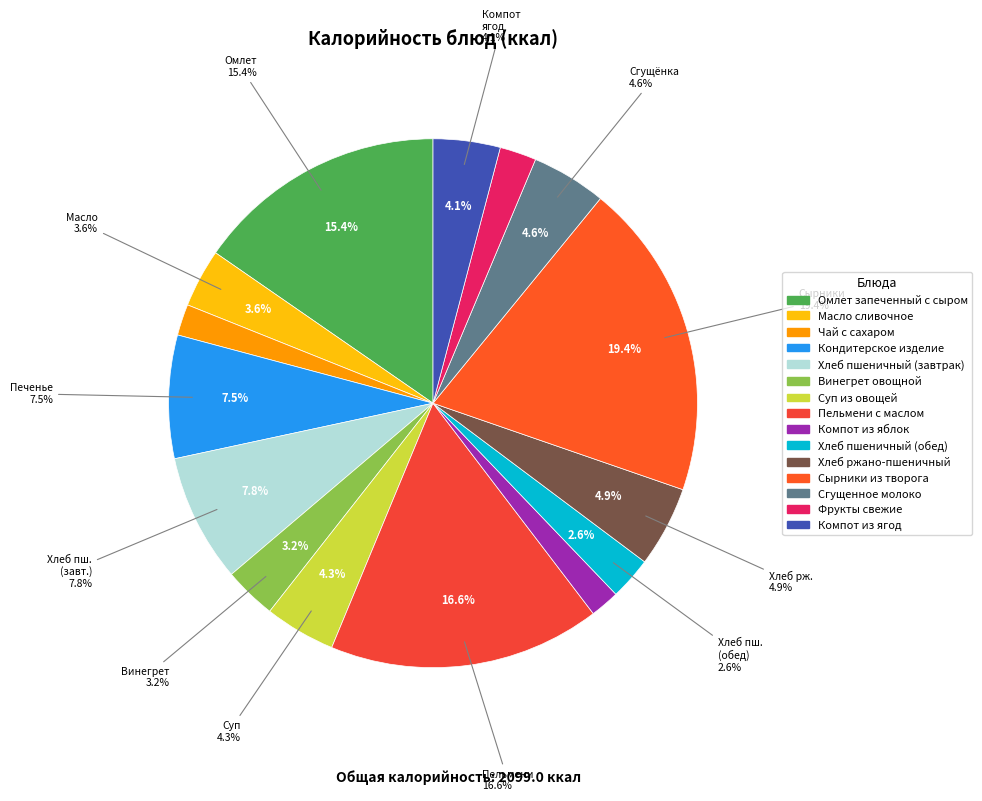

To the nearest percent, what is the combined percentage of Кондитерское изделие and Чай с сахаром?

9%